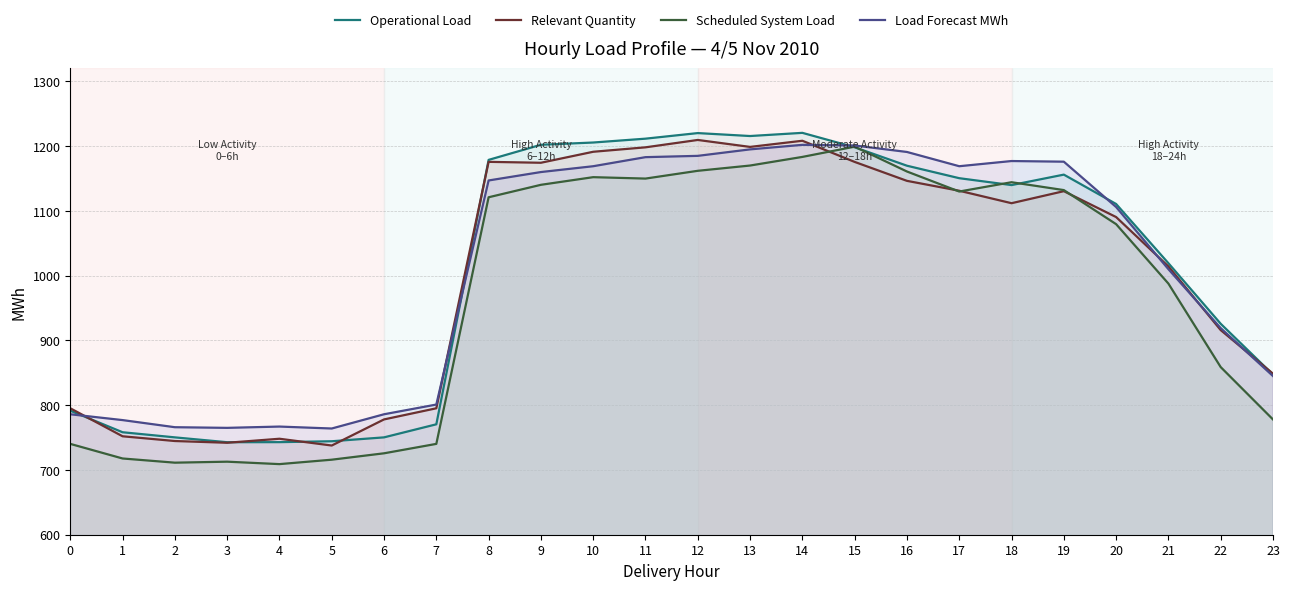

What is the difference between the maximum and minimum values in the Operational Load series?

477.7